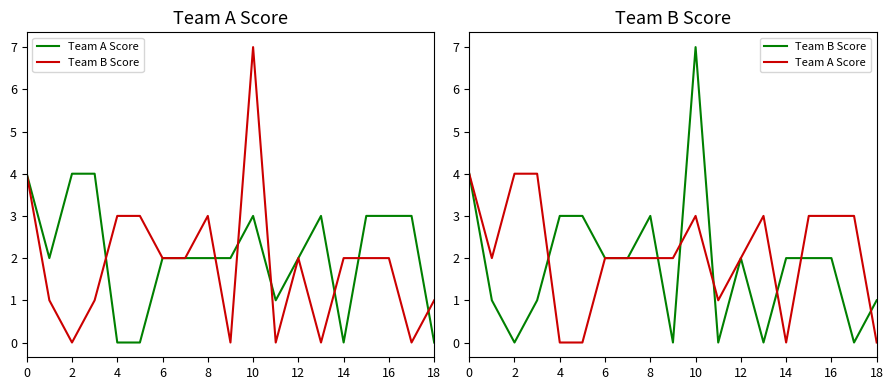

How many intersections are there between Team B Score and Team A Score?

7